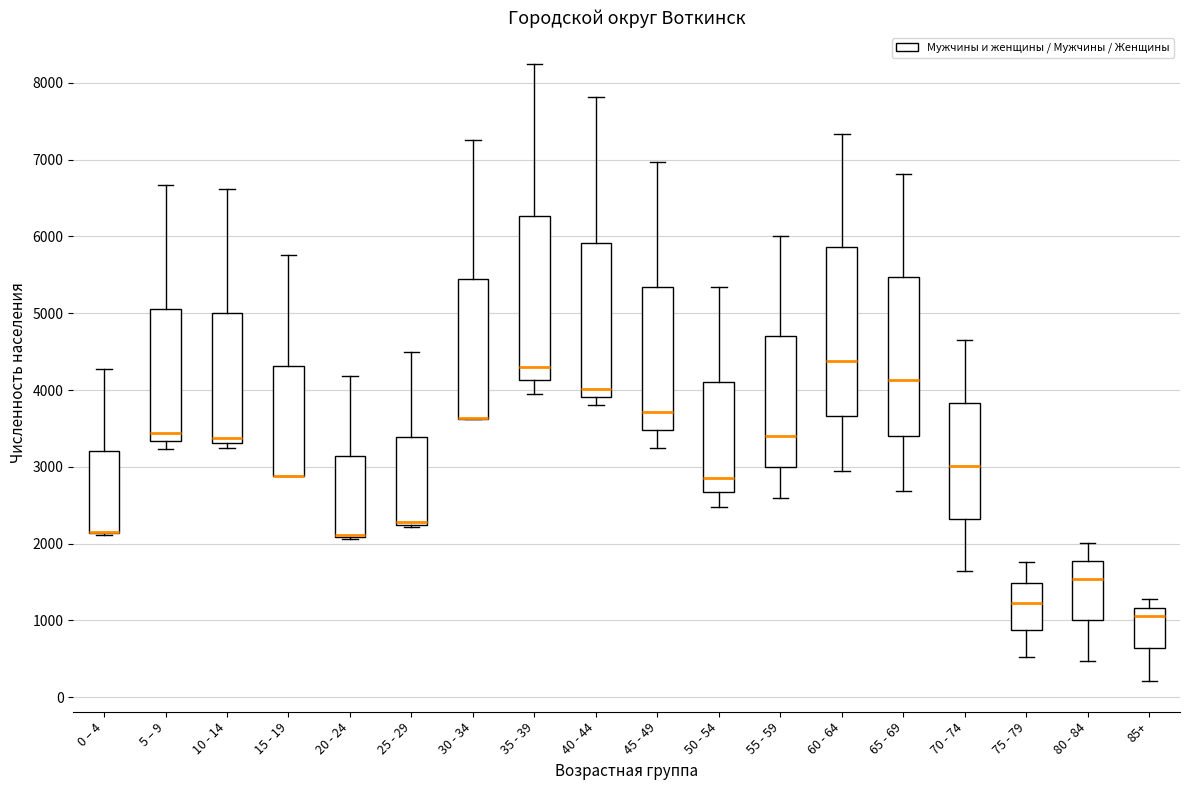

Reading left to right, transcribe this box plot: for each box, give where its median line is, the range the box spans, and where its two whiskers end, as read against the y-axis. The values are not printed on the chart, so give them approximately, as read against the axis.

0 – 4: median 2200 (drawn on the box's lower edge), box 2100 to 3200, whiskers 2100 to 4300
5 – 9: median 3400, box 3300 to 5100, whiskers 3200 to 6700
10 - 14: median 3400, box 3300 to 5000, whiskers 3200 to 6600
15 - 19: median 2900 (drawn on the box's lower edge), box 2900 to 4300, whiskers 2900 to 5800
20 - 24: median 2100 (drawn on the box's lower edge), box 2100 to 3100, whiskers 2100 to 4200
25 - 29: median 2300, box 2200 to 3400, whiskers 2200 (just below the box's lower edge) to 4500
30 - 34: median 3600 (drawn on the box's lower edge), box 3600 to 5400, whiskers 3600 to 7300
35 - 39: median 4300, box 4100 to 6300, whiskers 4000 to 8300
40 - 44: median 4000, box 3900 to 5900, whiskers 3800 to 7800
45 - 49: median 3700, box 3500 to 5300, whiskers 3300 to 7000
50 - 54: median 2900, box 2700 to 4100, whiskers 2500 to 5300
55 - 59: median 3400, box 3000 to 4700, whiskers 2600 to 6000
60 - 64: median 4400, box 3700 to 5900, whiskers 3000 to 7300
65 - 69: median 4100, box 3400 to 5500, whiskers 2700 to 6800
70 - 74: median 3000, box 2300 to 3800, whiskers 1600 to 4700
75 - 79: median 1200, box 900 to 1500, whiskers 500 to 1800
80 - 84: median 1500, box 1000 to 1800, whiskers 500 to 2000
85+: median 1100, box 600 to 1200, whiskers 200 to 1300